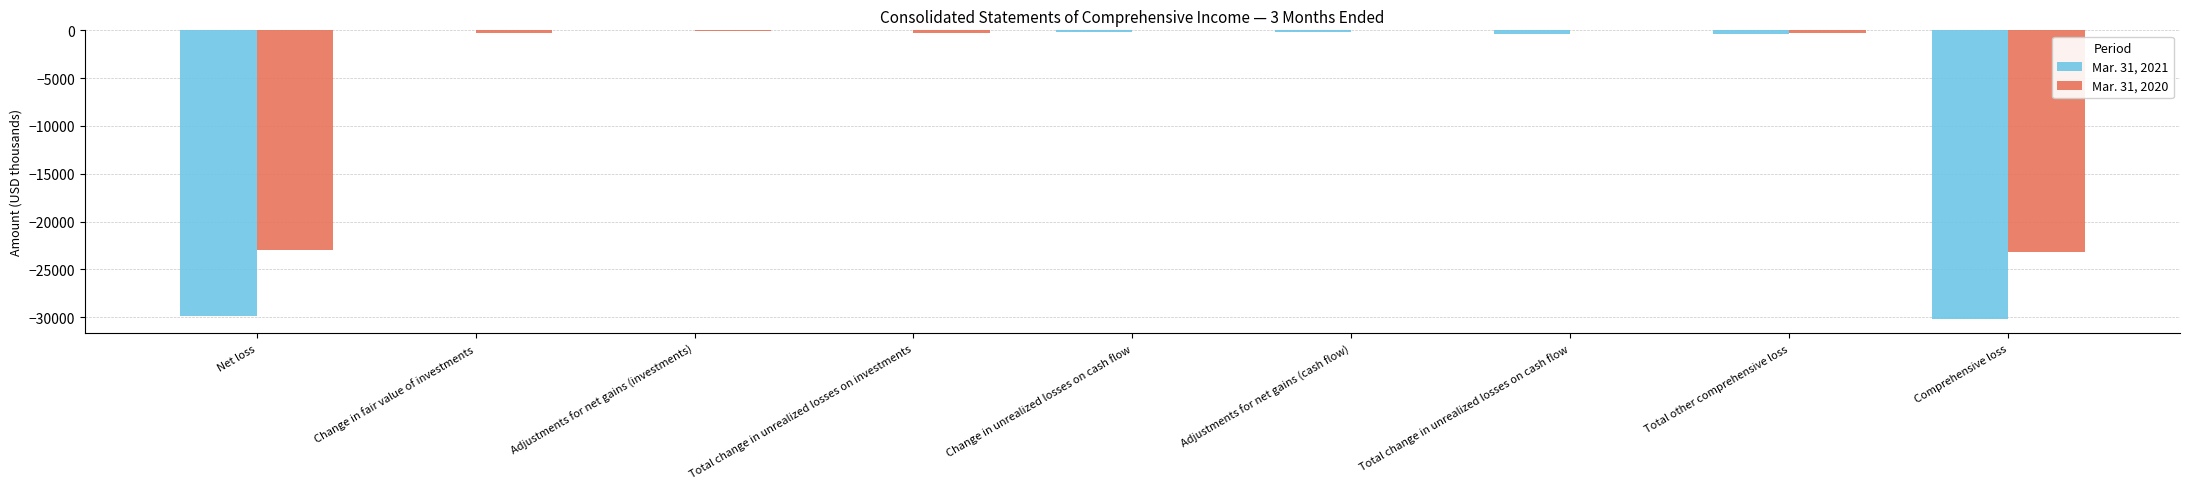

What is the average value of the Mar. 31, 2020 series?

-5224